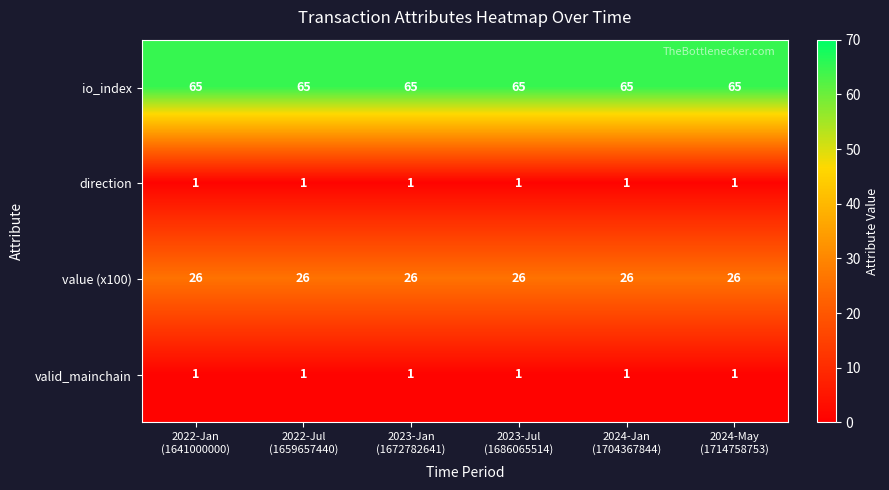

What is the sum of all direction values?

6